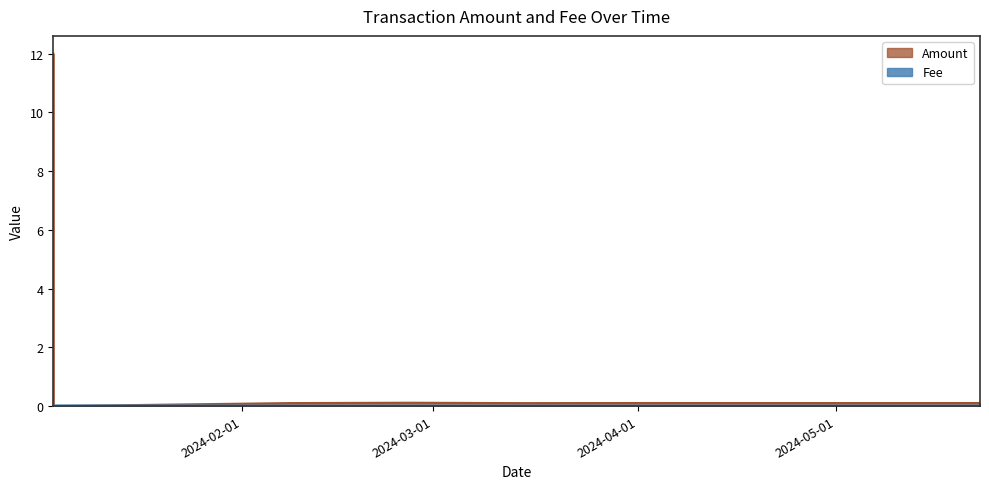

Which series has the largest total across all categories?

Amount